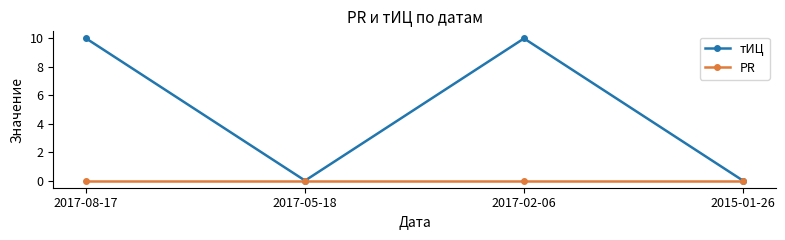

What is the sum of all тИЦ values?

20